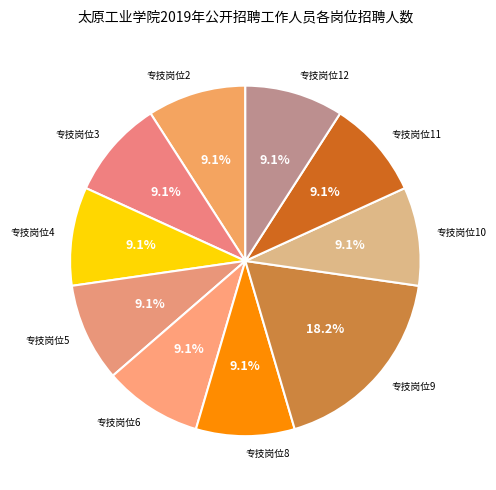

How many slices are in this pie chart?

10